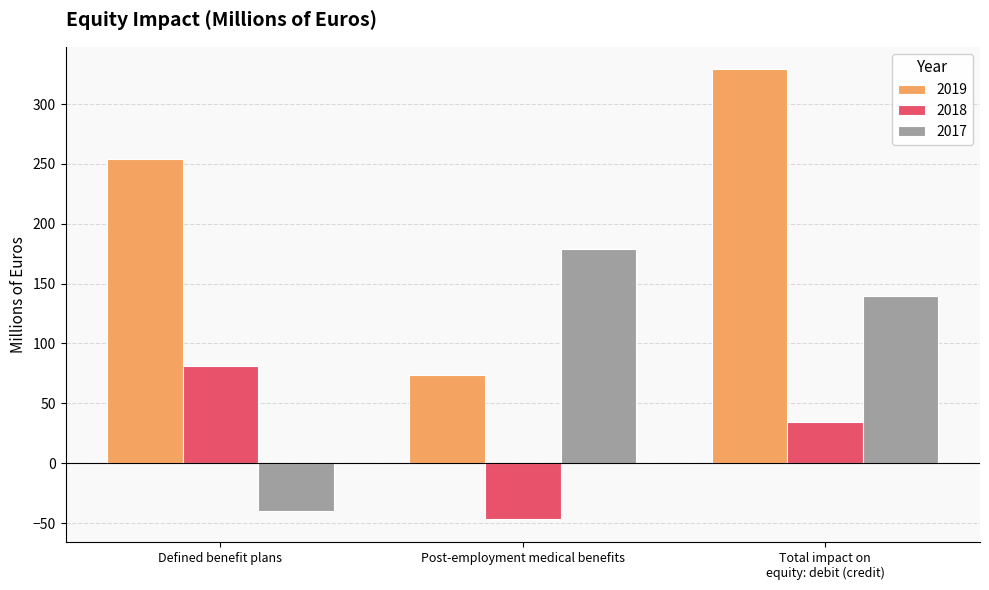

How many data points in 2018 are less than 34?

1